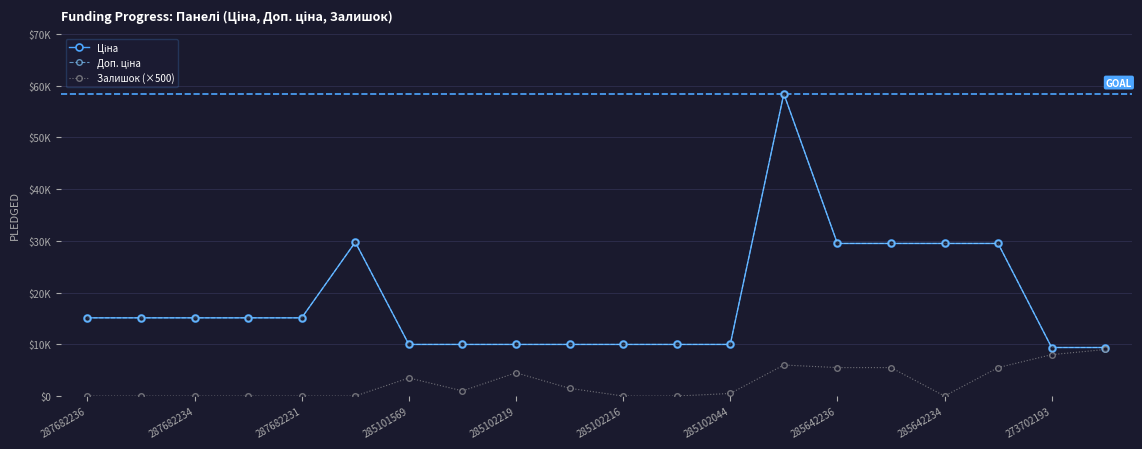

Is this an area chart (filled region under the line)?

No